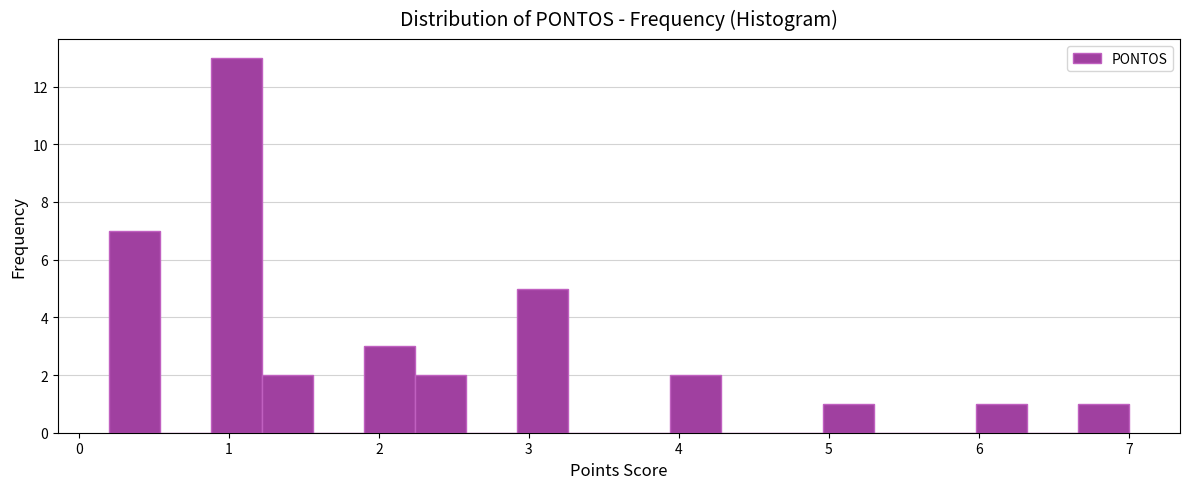

Around what value on the x-axis is the tallest bar? Give the approximate position of its centre, as read against the axis.

1.1